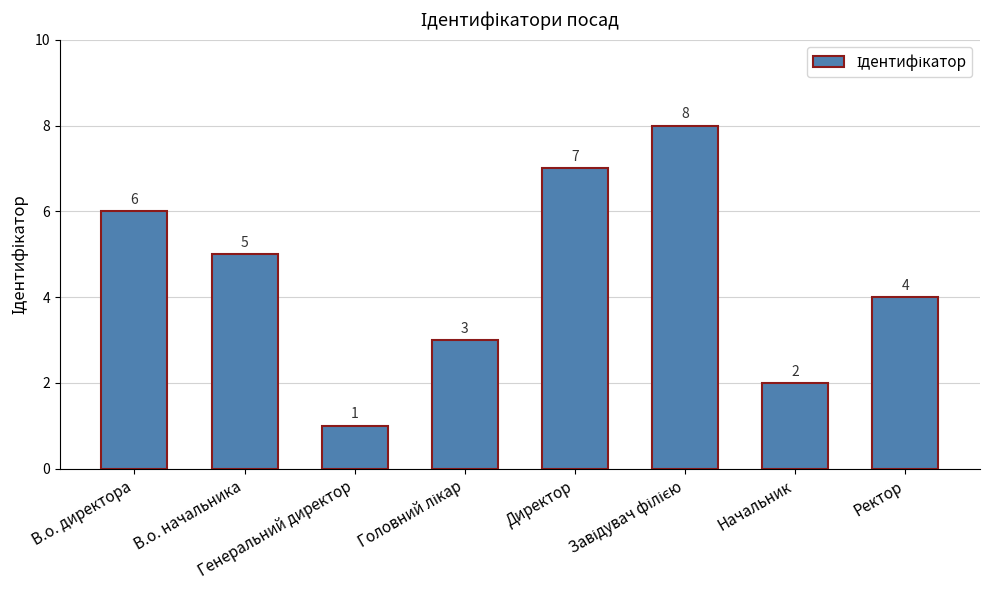

The value at Генеральний директор is 2. True or false?

False